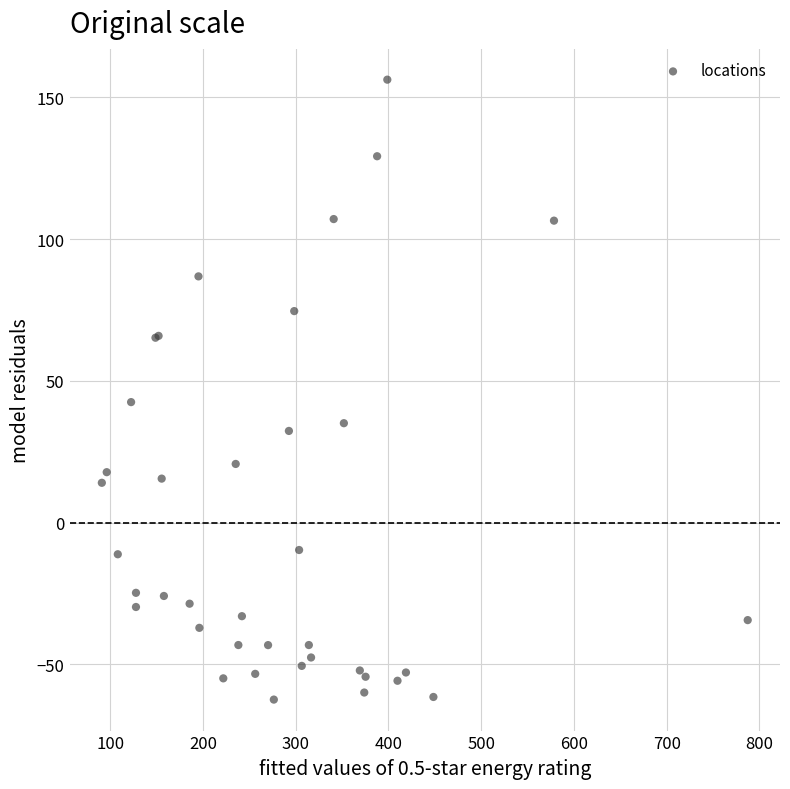

What Y value in the scatter plot is closest to 46?

42.5